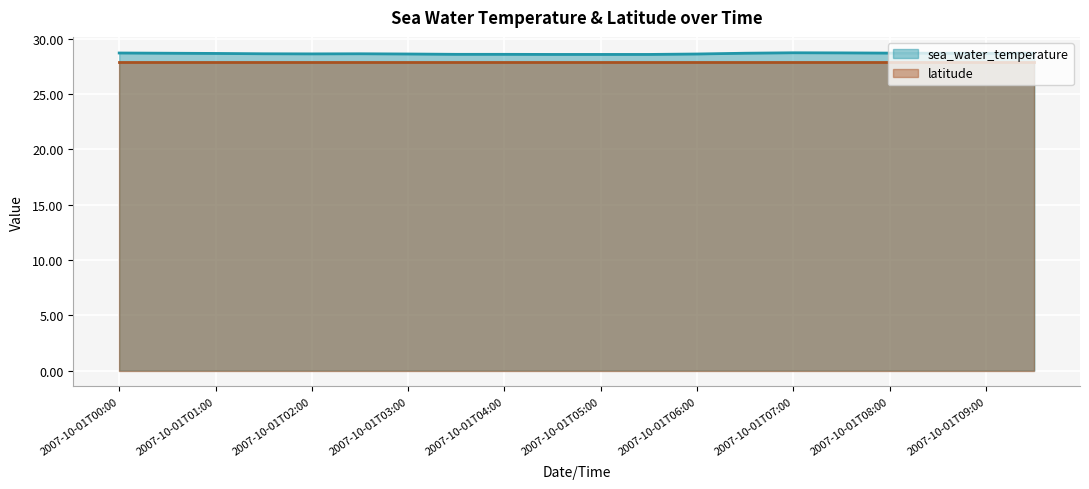

How many values are between 28 and 29?

20